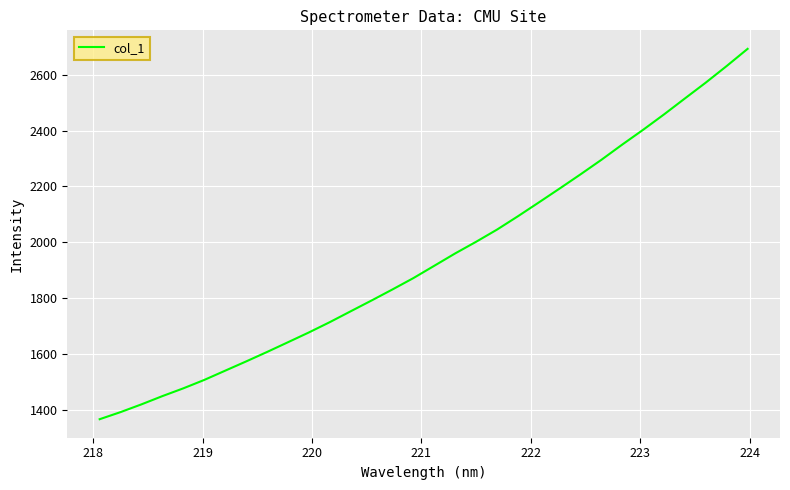

What is the minimum value shown in the chart?

1367.2